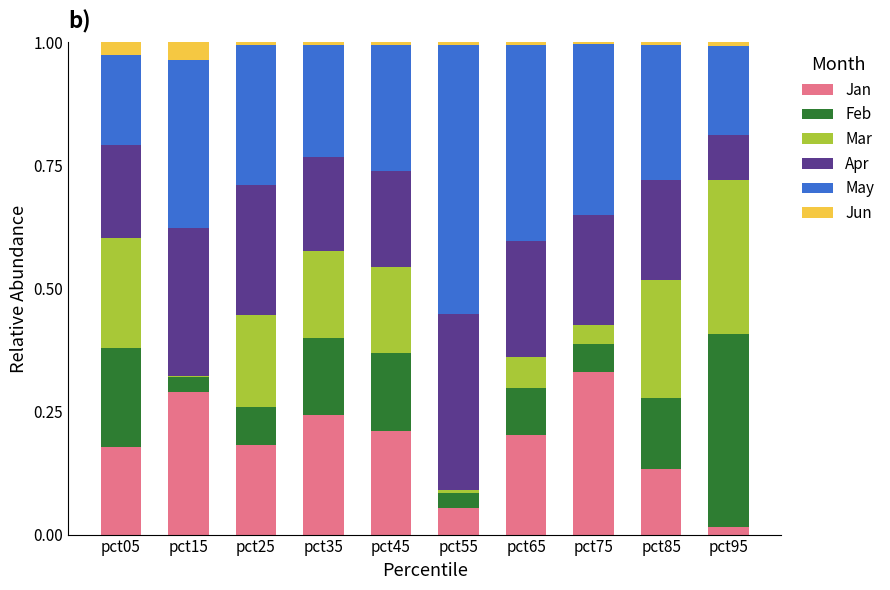

Which category has the highest value in the Jan series?

pct75